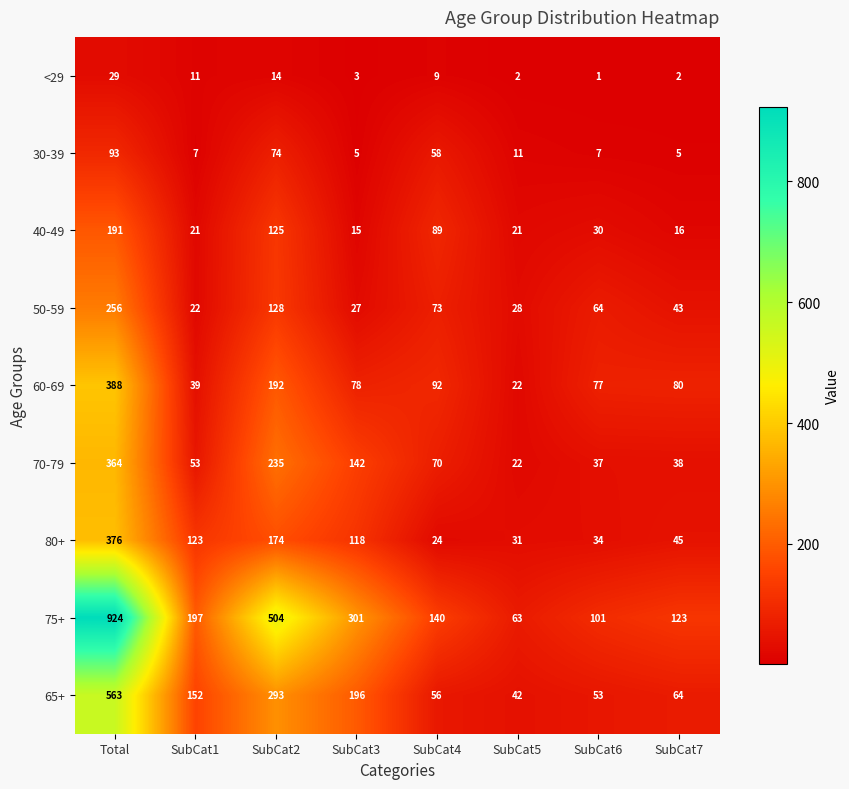

What value does the 60-69 series have at SubCat7?

80